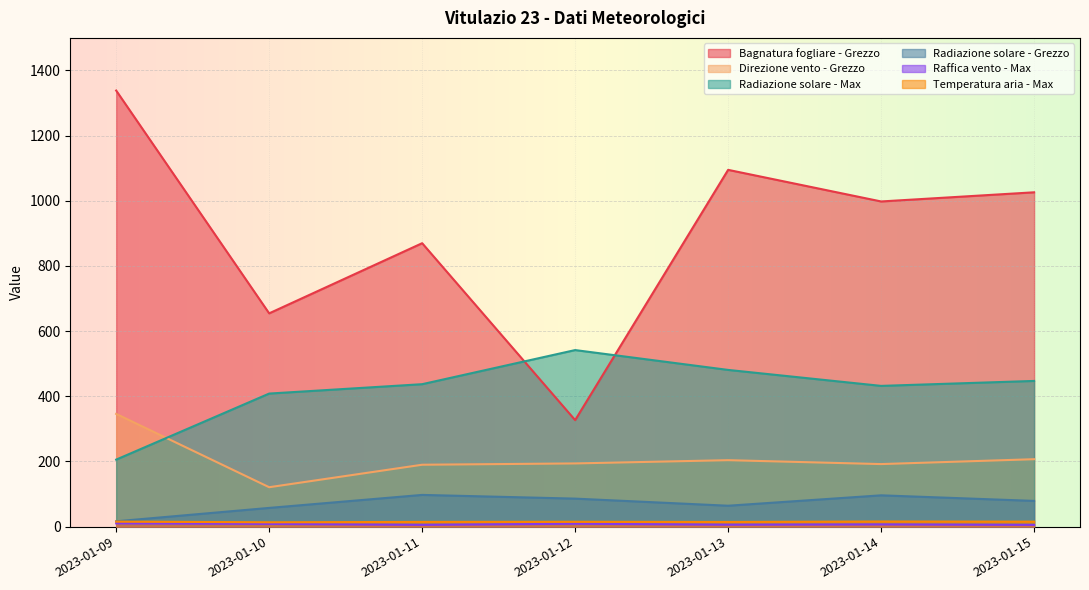

Is it true that Radiazione solare - Grezzo equals 24.6 at 2023-01-09?

False